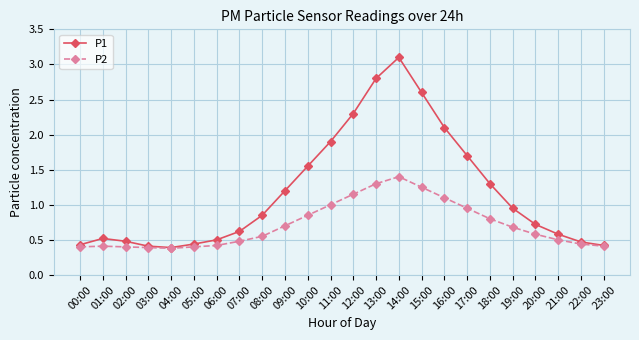

Is the value of P1 at 11:00 greater than the value of P2 at 07:00?

Yes